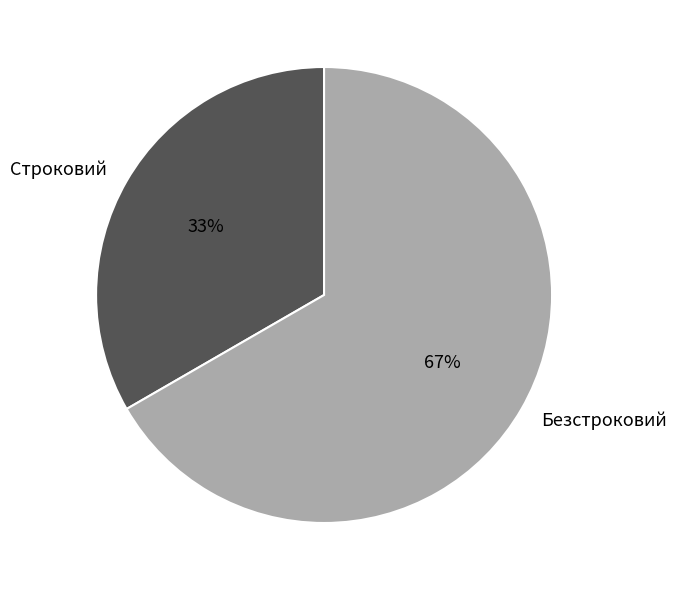

To the nearest percent, what portion does Строковий represent?

33%